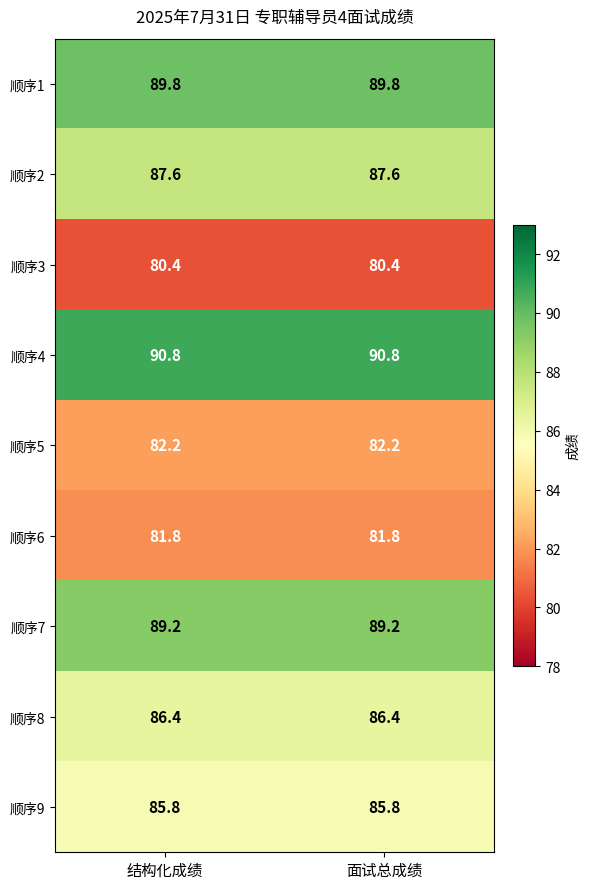

The value of 顺序2 at 面试总成绩 is 87.6. True or false?

True